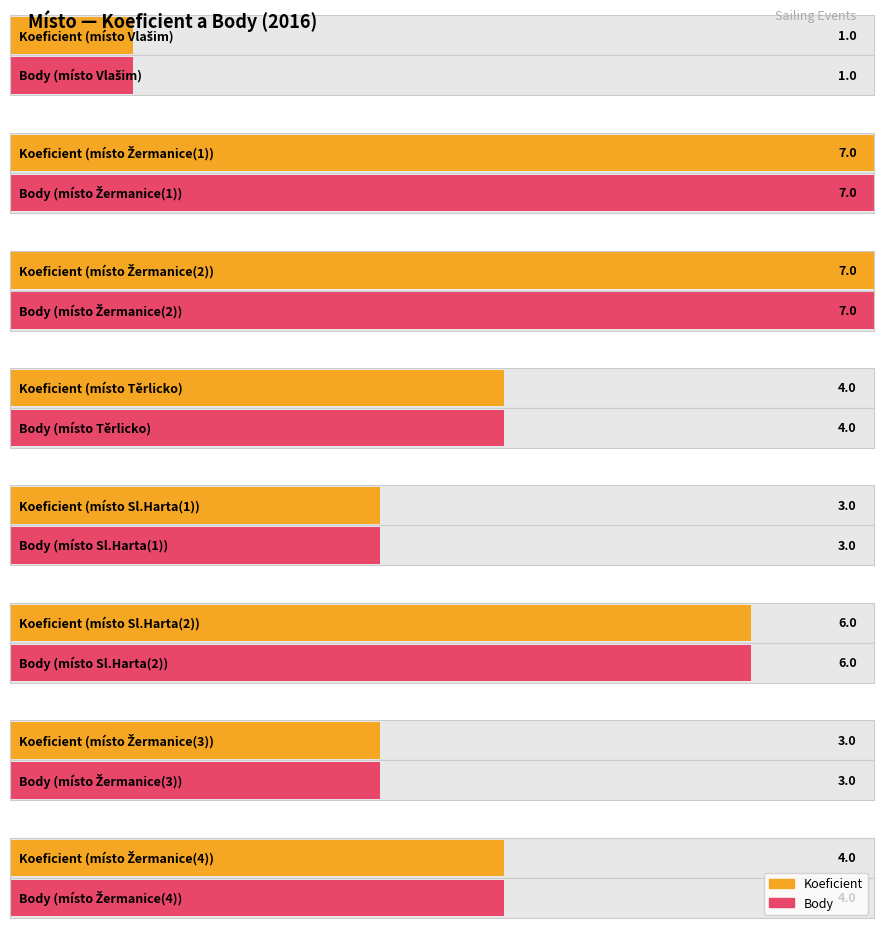

List the series in order of their peak value, lowest first.

Koeficient, Body